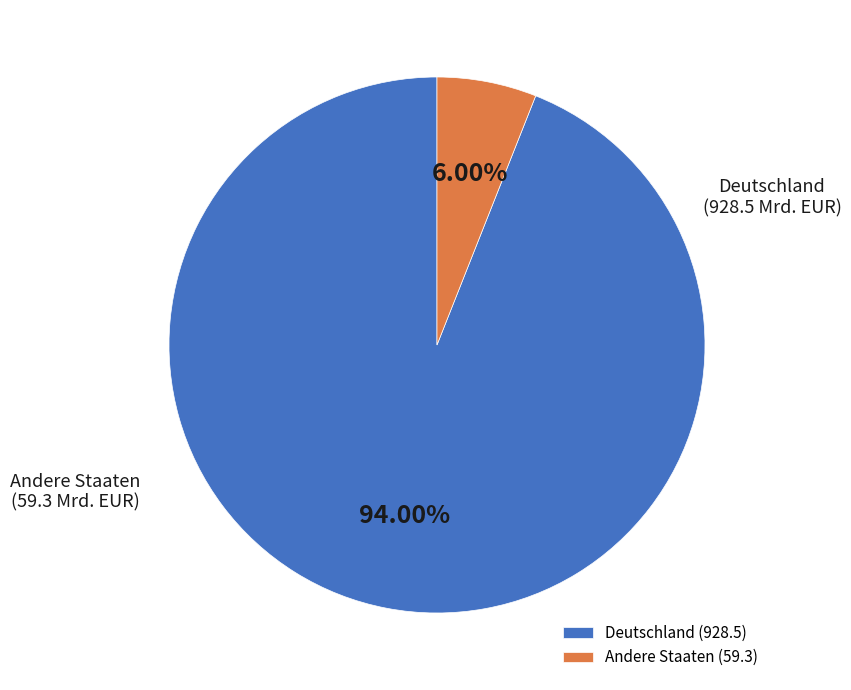

Is there any slice that represents more than half of the pie?

Yes